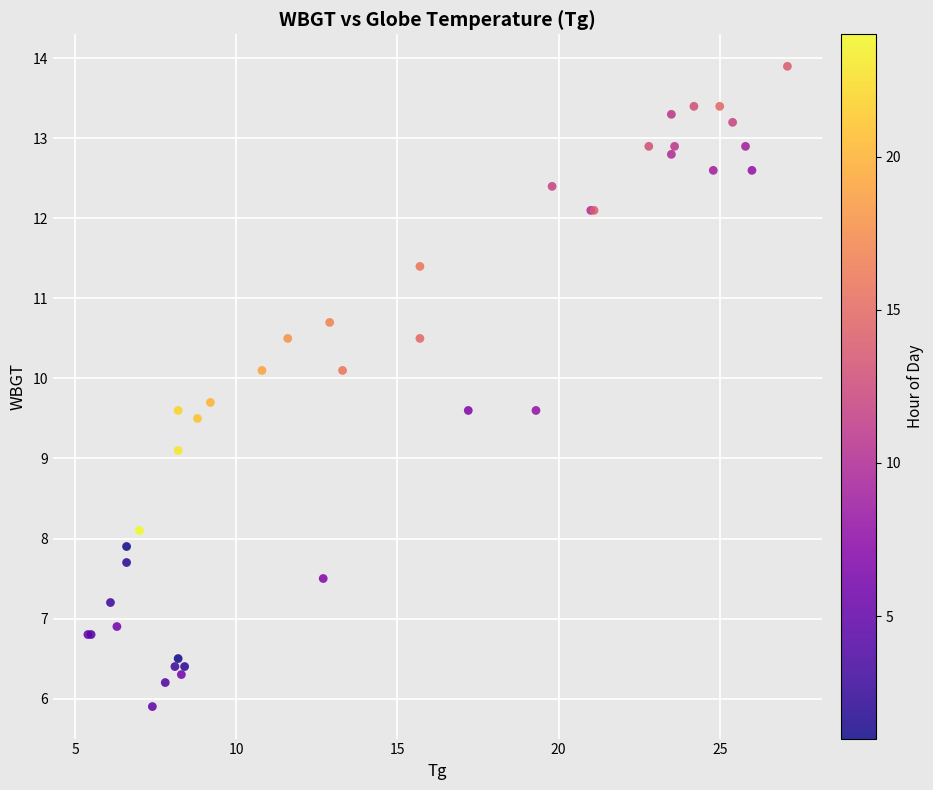

What Y value in the scatter plot is closest to 9?

9.1